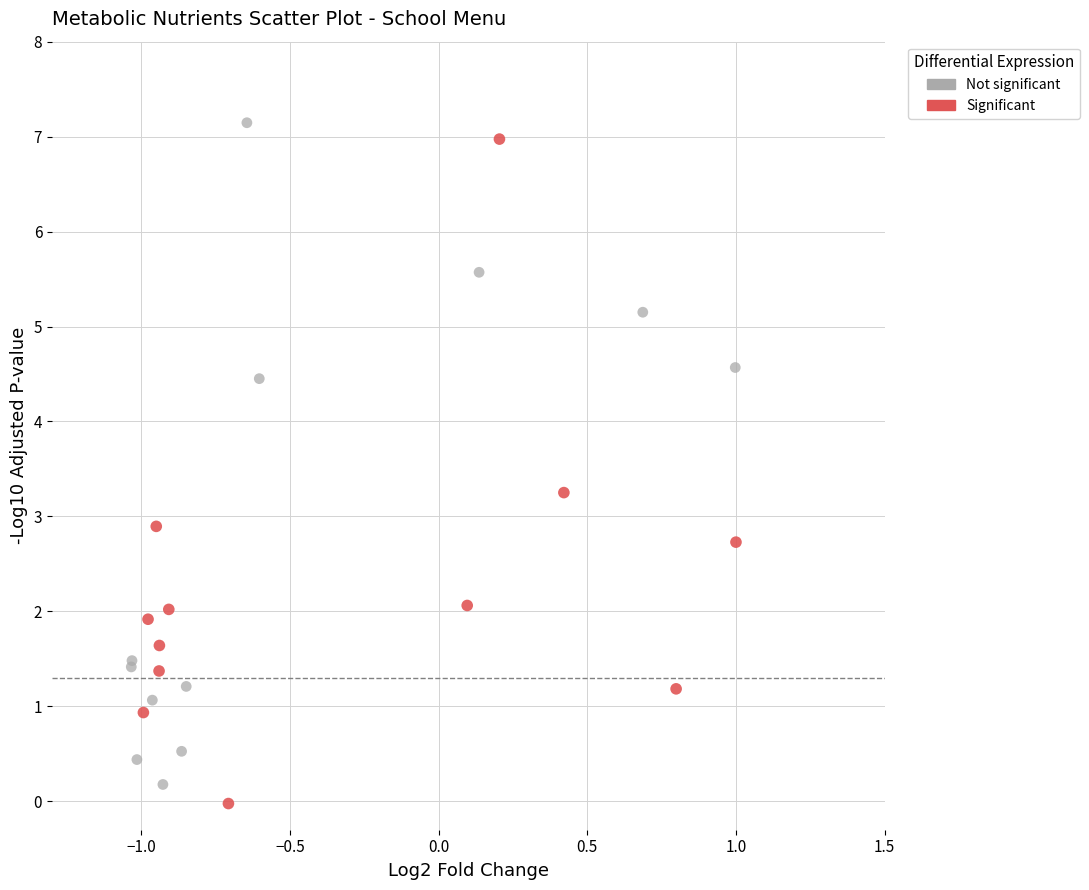

Which series has the largest Y range (max minus min)?

Significant